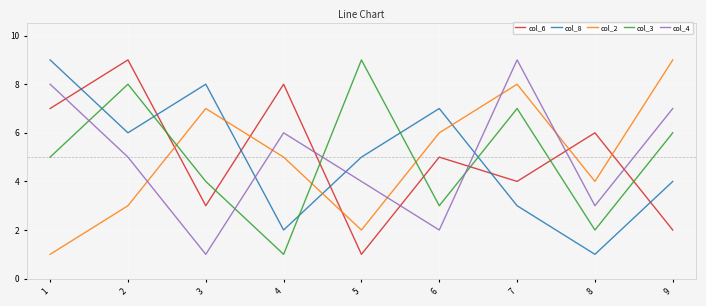

The col_3 series shows 9 at 5. True or false?

True